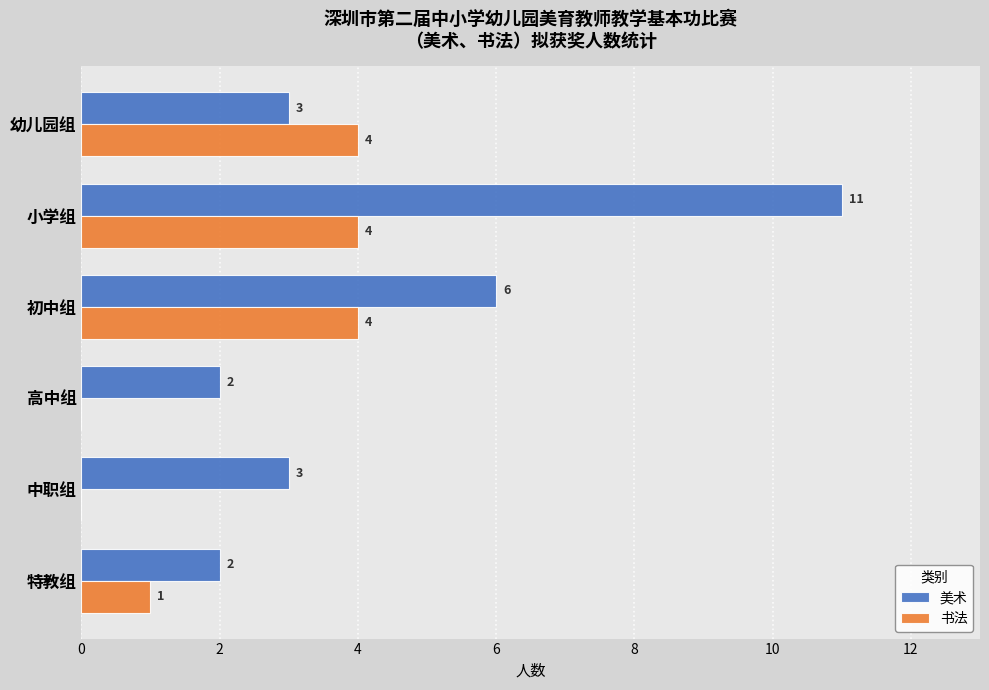

What is the sum of the 书法 values at 小学组 and 特教组?

5